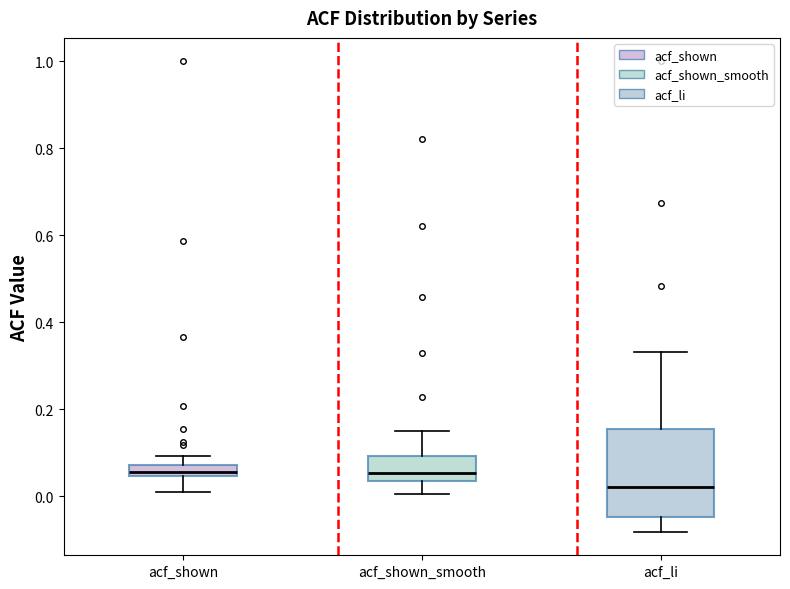

Which box is the tallest, from its lower edge to its upper edge?

acf_li